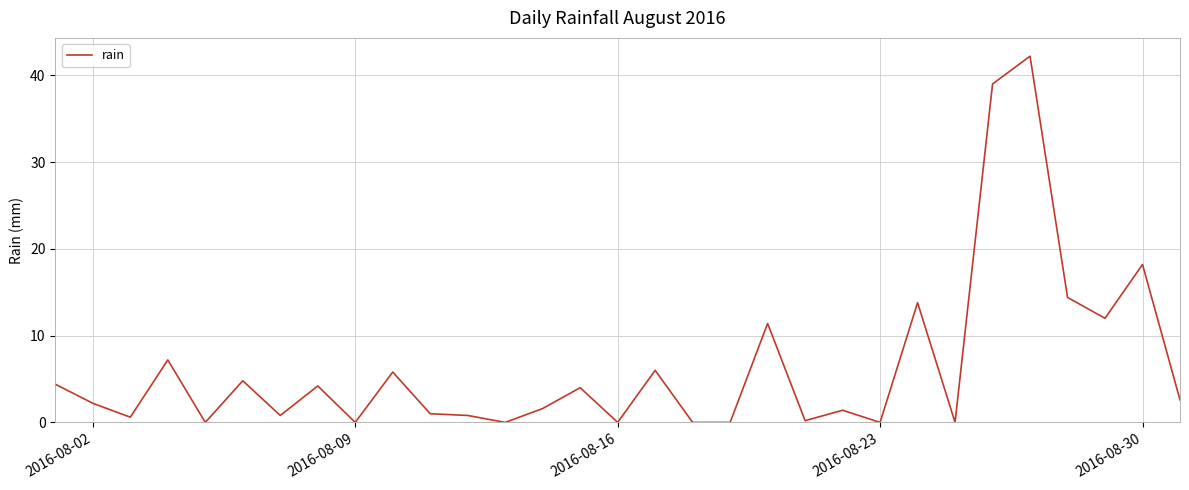

What is the maximum value shown in the chart?

42.2